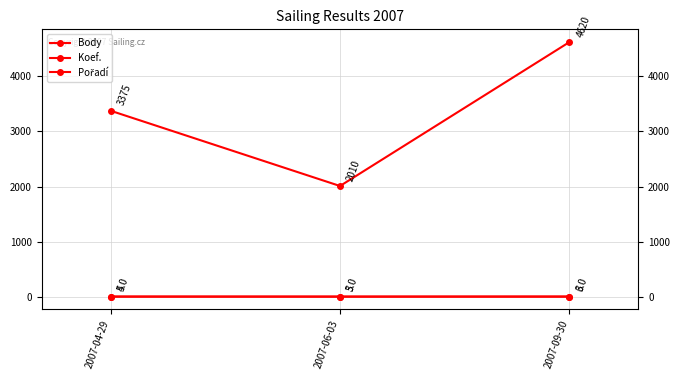

Where is Body nearest to the value 3315?

2007-04-29